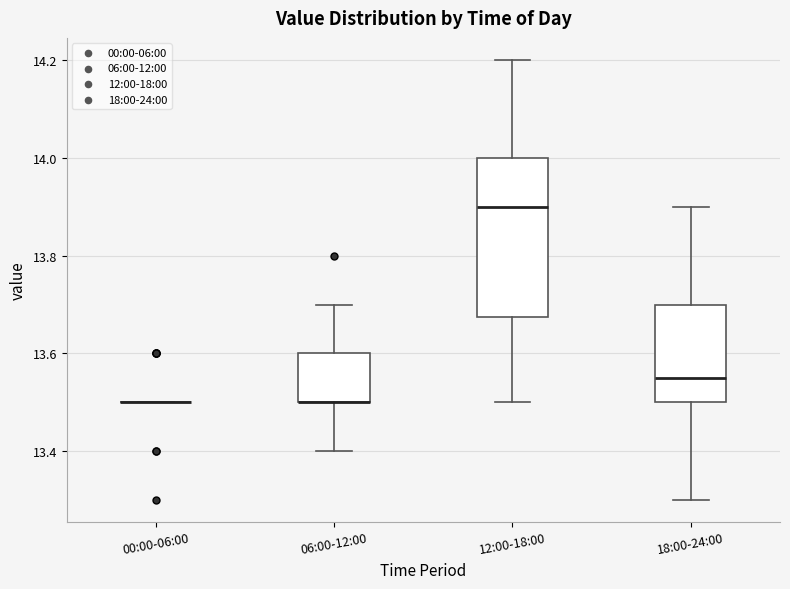

Reading left to right, transcribe this box plot: for each box, give where its median line is, the range the box spans, and where its two whiskers end, as read against the y-axis. The values are not printed on the chart, so give them approximately, as read against the axis.

00:00-06:00: box collapsed to a line at 13.50, whiskers 13.50 to 13.50
06:00-12:00: median 13.50 (drawn on the box's lower edge), box 13.50 to 13.60, whiskers 13.40 to 13.70
12:00-18:00: median 13.90, box 13.68 to 14.00, whiskers 13.50 to 14.20
18:00-24:00: median 13.56, box 13.50 to 13.70, whiskers 13.30 to 13.90